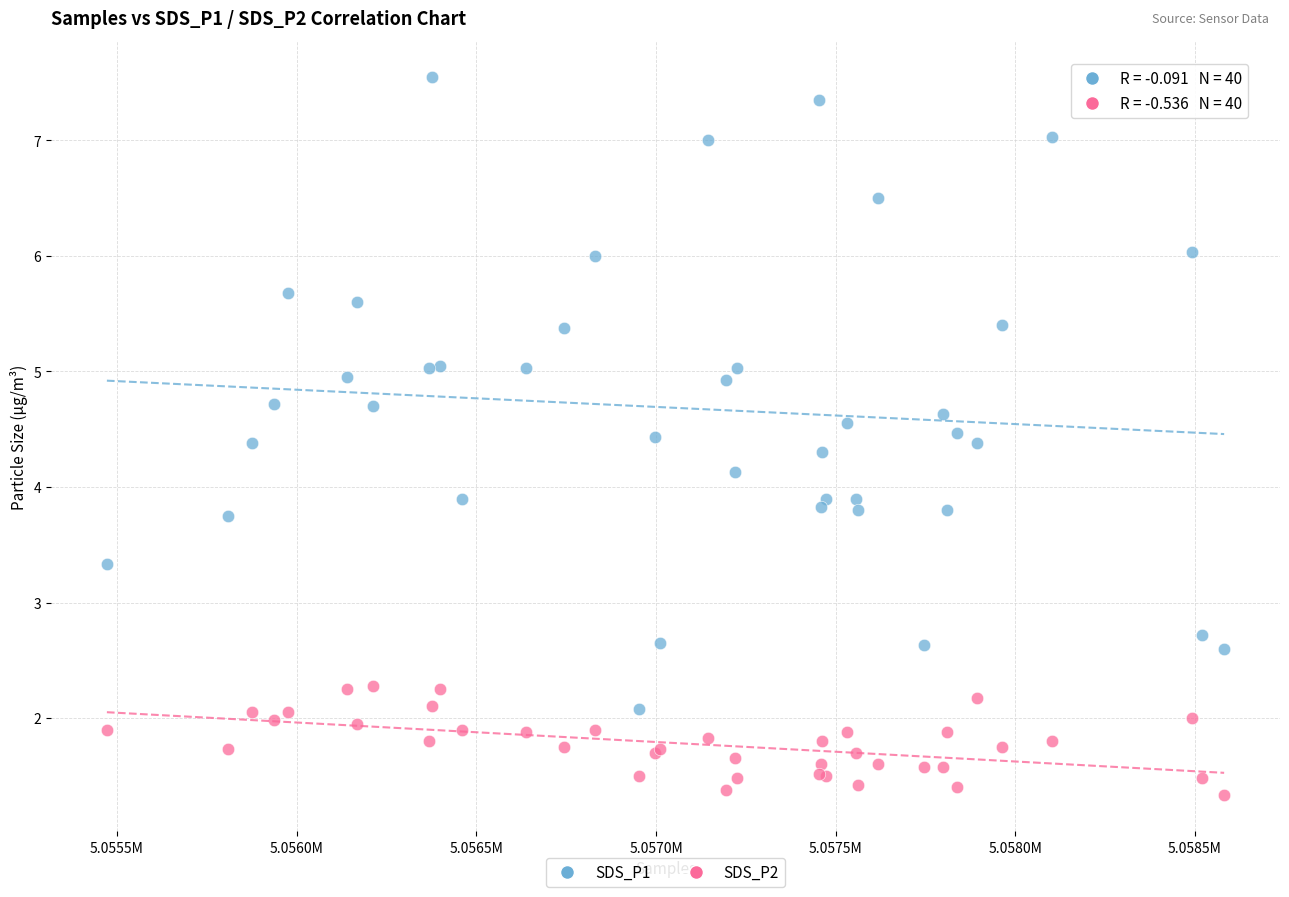

What are all the series names shown in the legend?

SDS_P1, SDS_P2